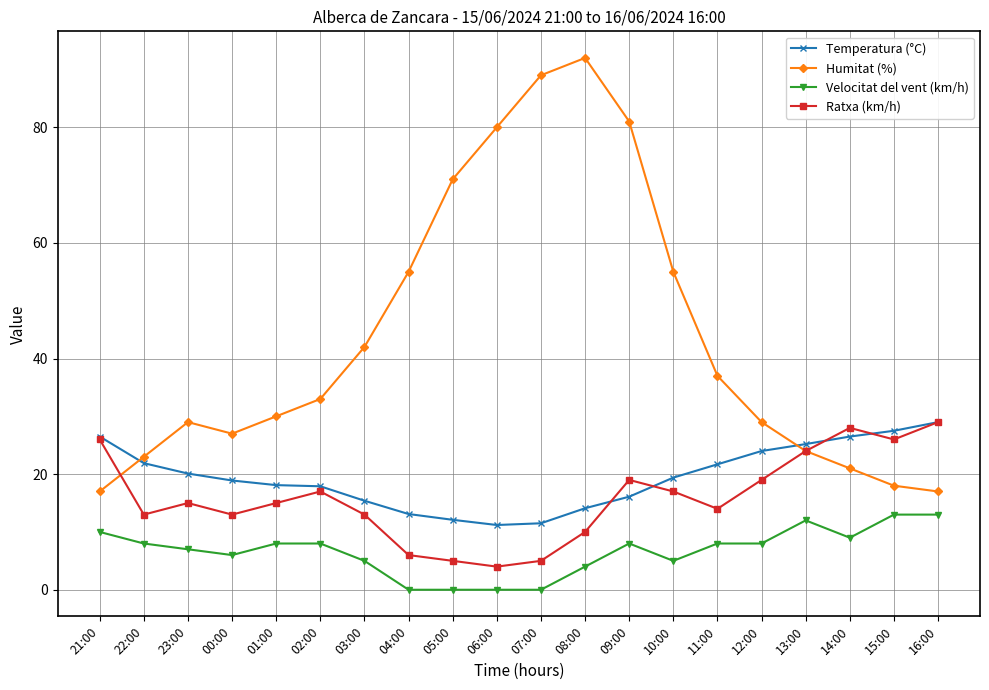

True or false: Velocitat del vent (km/h) has a value of 8.0 at 09:00.

True